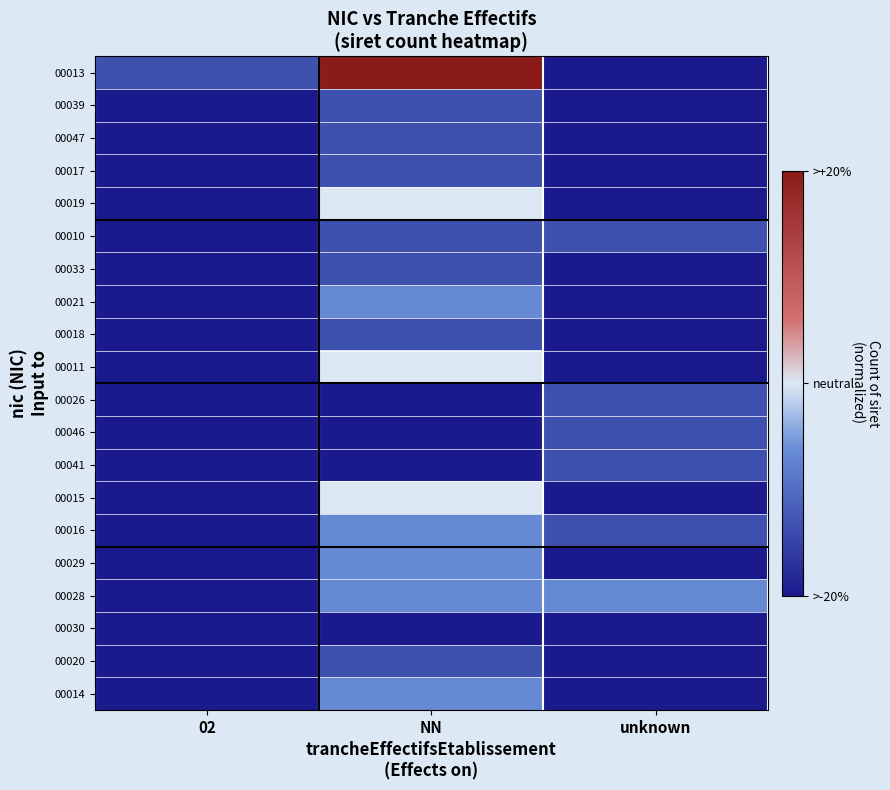

Reading left to right, what are all the values shown in this chart?

00013: 02=-0.7	NN=1.0	unknown=-1.0
00039: 02=-1.0	NN=-0.7	unknown=-1.0
00047: 02=-1.0	NN=-0.7	unknown=-1.0
00017: 02=-1.0	NN=-0.7	unknown=-1.0
00019: 02=-1.0	NN=0.0	unknown=-1.0
00010: 02=-1.0	NN=-0.7	unknown=-0.7
00033: 02=-1.0	NN=-0.7	unknown=-1.0
00021: 02=-1.0	NN=-0.3	unknown=-1.0
00018: 02=-1.0	NN=-0.7	unknown=-1.0
00011: 02=-1.0	NN=0.0	unknown=-1.0
00026: 02=-1.0	NN=-1.0	unknown=-0.7
00046: 02=-1.0	NN=-1.0	unknown=-0.7
00041: 02=-1.0	NN=-1.0	unknown=-0.7
00015: 02=-1.0	NN=0.0	unknown=-1.0
00016: 02=-1.0	NN=-0.3	unknown=-0.7
00029: 02=-1.0	NN=-0.3	unknown=-1.0
00028: 02=-1.0	NN=-0.3	unknown=-0.3
00030: 02=-1.0	NN=-1.0	unknown=-1.0
00020: 02=-1.0	NN=-0.7	unknown=-1.0
00014: 02=-1.0	NN=-0.3	unknown=-1.0